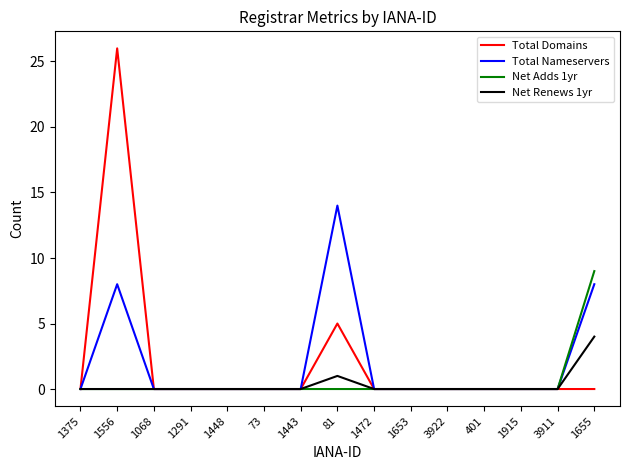

At which label is Net Renews 1yr closest to 2?

81